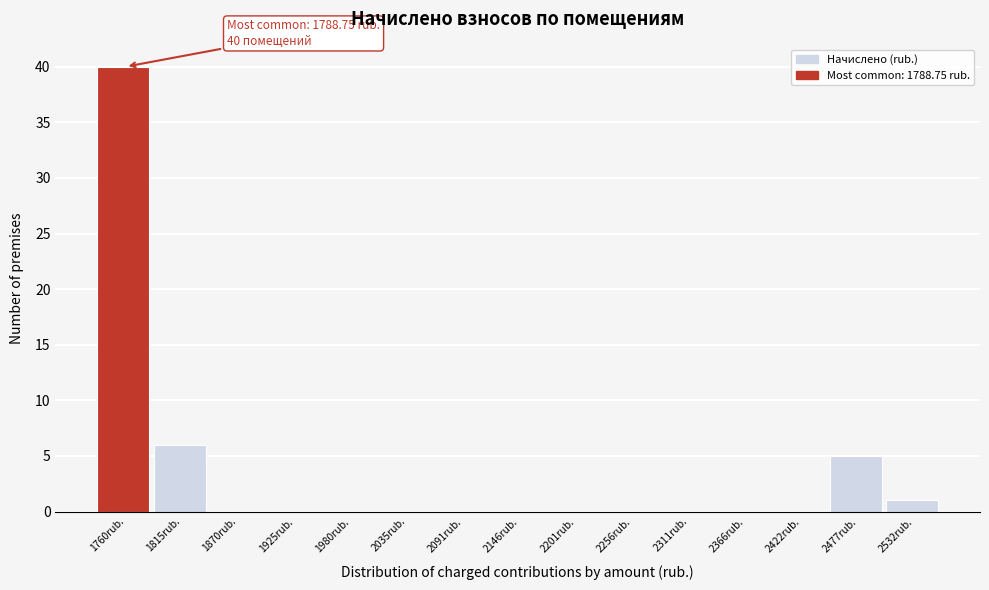

Reading left to right, transcribe all the data shown in this chart.

1760rub.=40	1815rub.=6	1870rub.=0	1925rub.=0	1980rub.=0	2035rub.=0	2091rub.=0	2146rub.=0	2201rub.=0	2256rub.=0	2311rub.=0	2366rub.=0	2422rub.=0	2477rub.=5	2532rub.=1